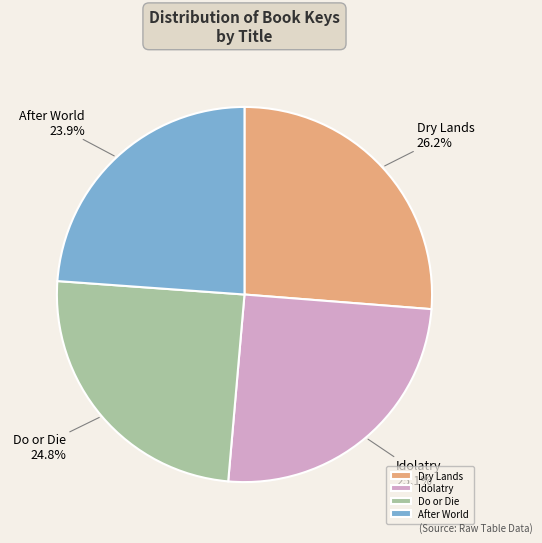

Between Do or Die and Dry Lands, which is larger?

Dry Lands